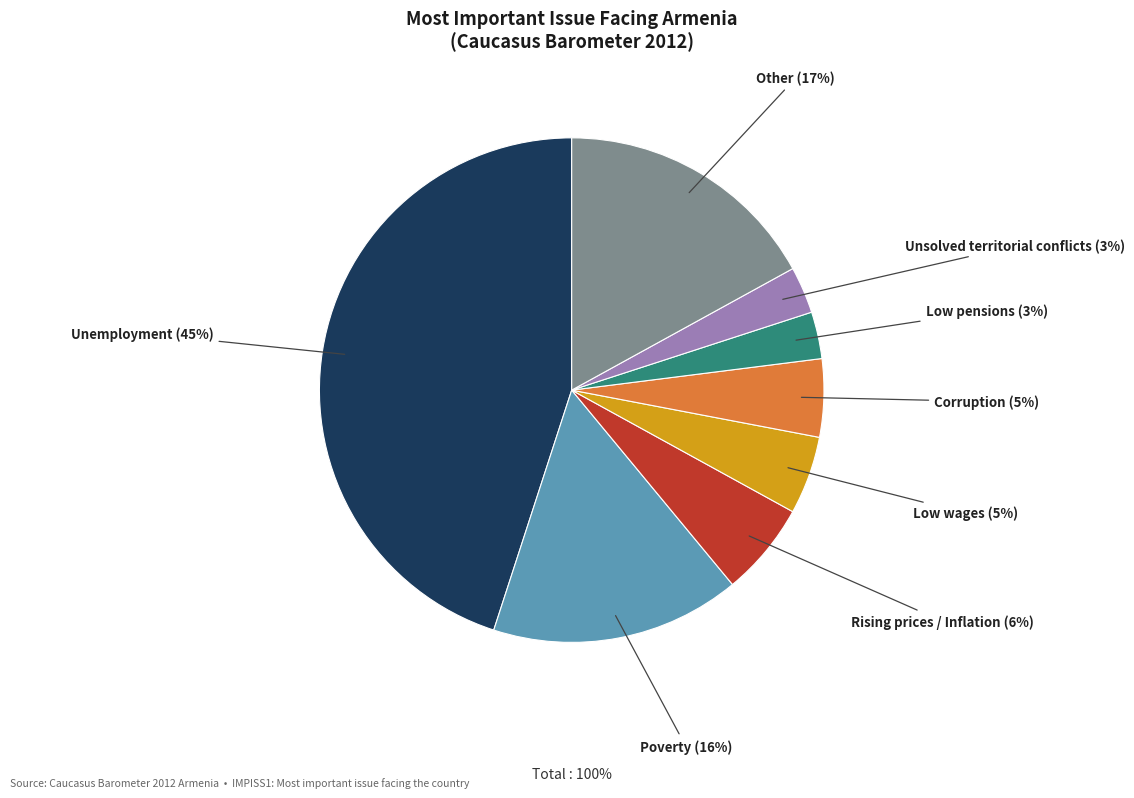

Does any single category account for the majority?

No